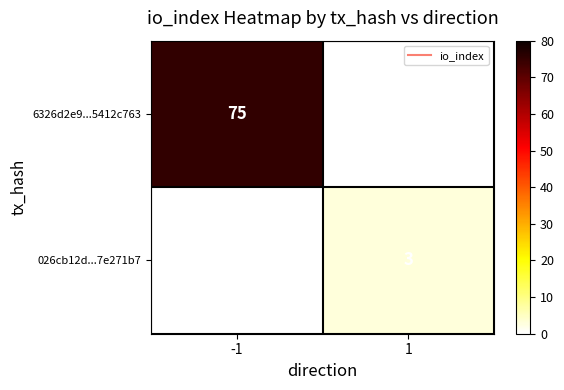

Which category has the lowest value in the 6326d2e9...5412c763 series?

-1